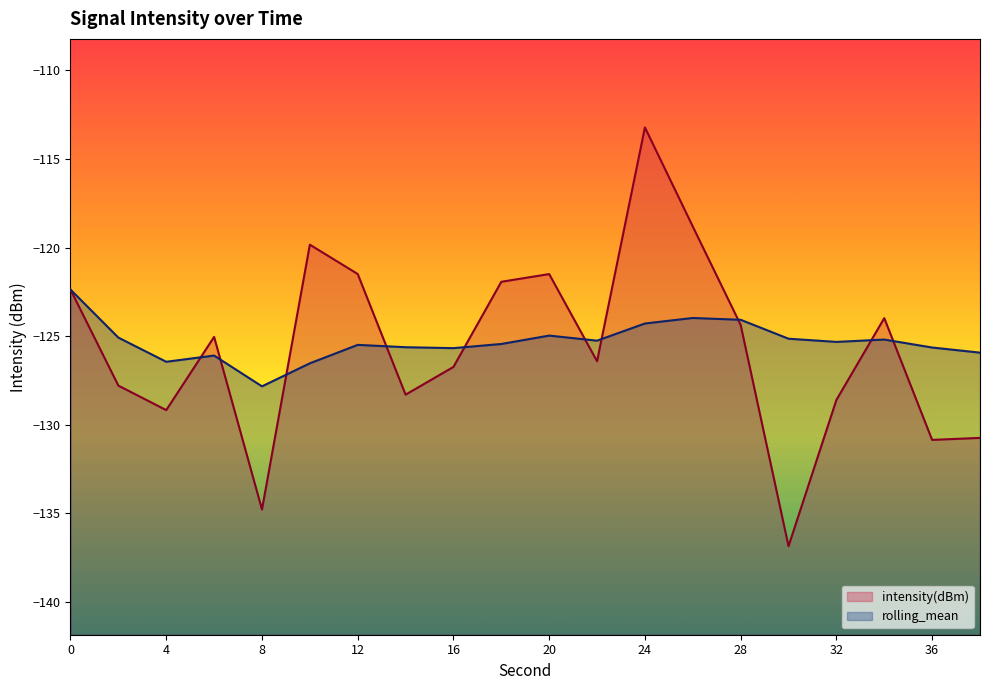

What are all the series names shown in the legend?

intensity(dBm), rolling_mean